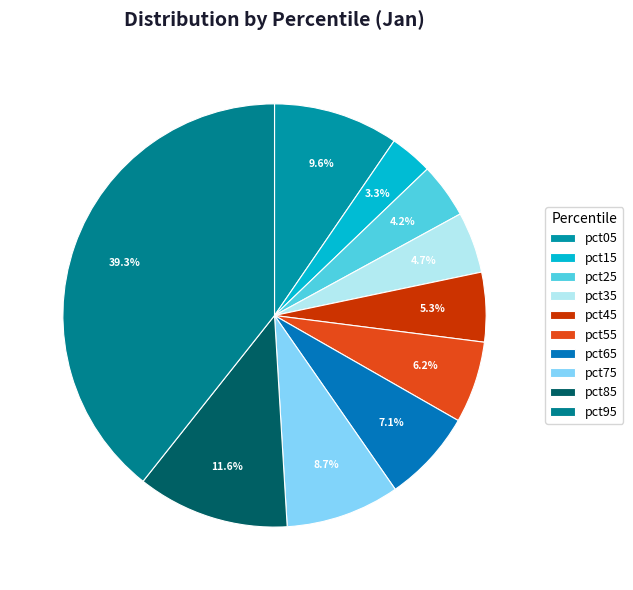

Rank the categories by value from highest to lowest.

pct95, pct85, pct05, pct75, pct65, pct55, pct45, pct35, pct25, pct15